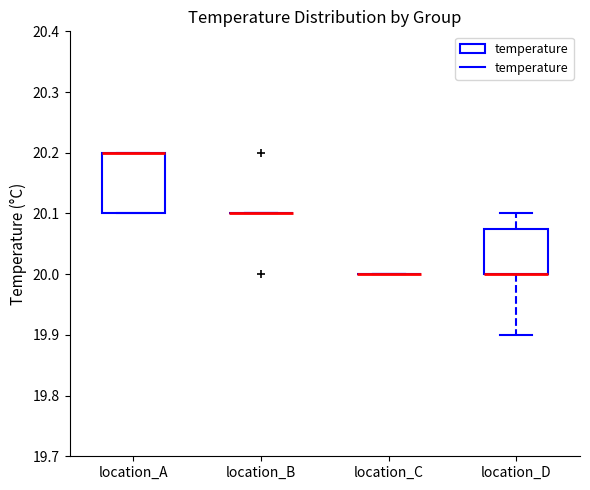

Reading left to right, read every box against the y-axis: the position of its median line, the range the box covers, and the ends of its whiskers. The values are not printed on the chart, so give them approximately, as read against the axis.

location_A: median 20.20 (drawn on the box's upper edge), box 20.10 to 20.20, whiskers 20.10 to 20.20
location_B: box collapsed to a line at 20.10, whiskers 20.10 to 20.10
location_C: box collapsed to a line at 20.00, whiskers 20.00 to 20.00
location_D: median 20.00 (drawn on the box's lower edge), box 20.00 to 20.08, whiskers 19.90 to 20.10